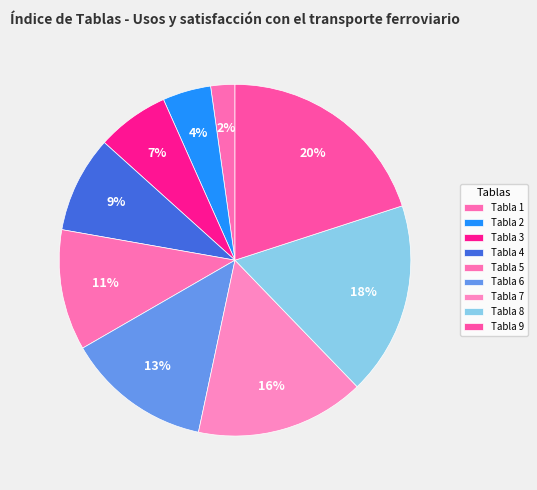

To the nearest percent, what percentage of the pie is Tabla 8?

18%